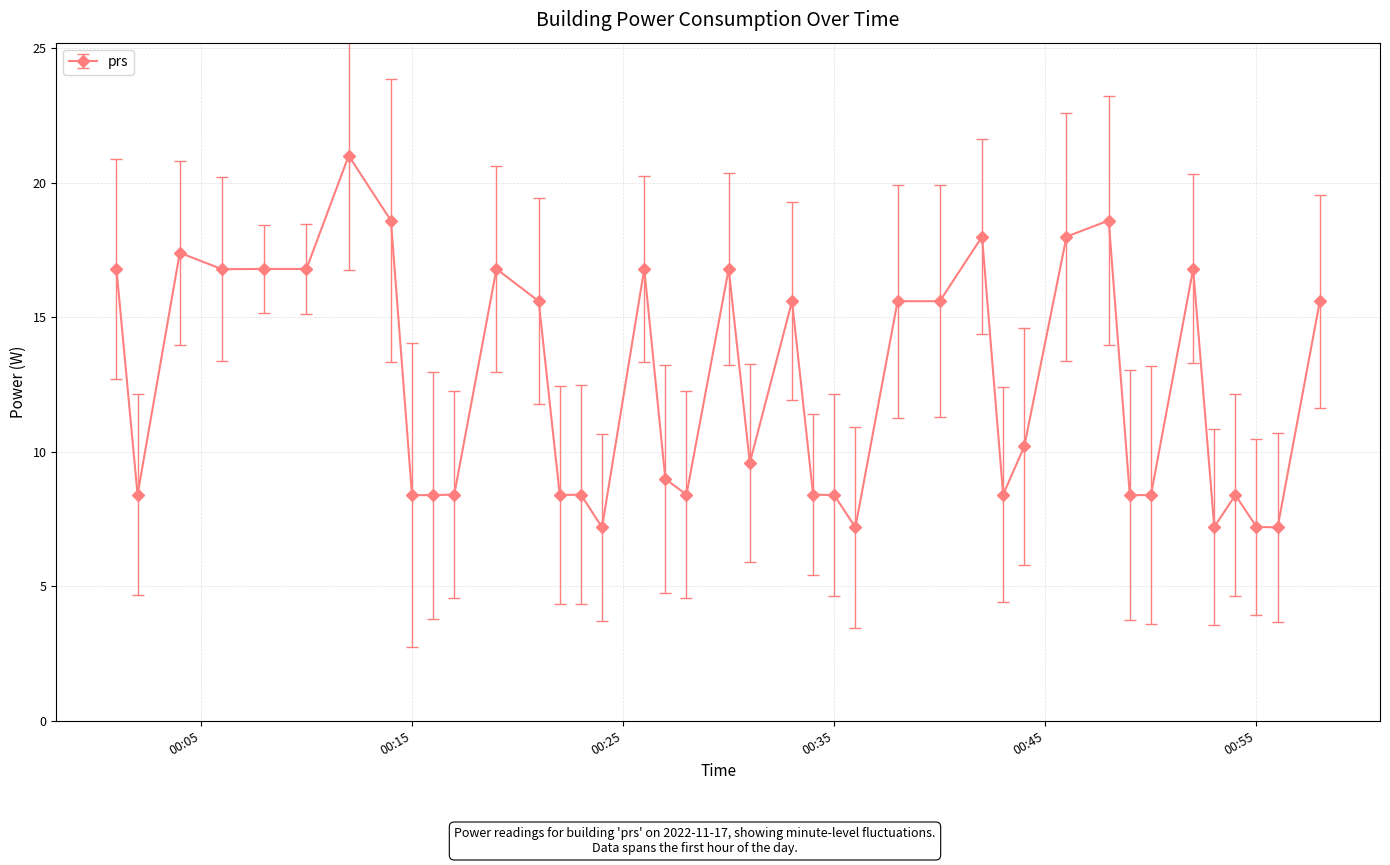

What is the value of the 34th point from the left?

8.4